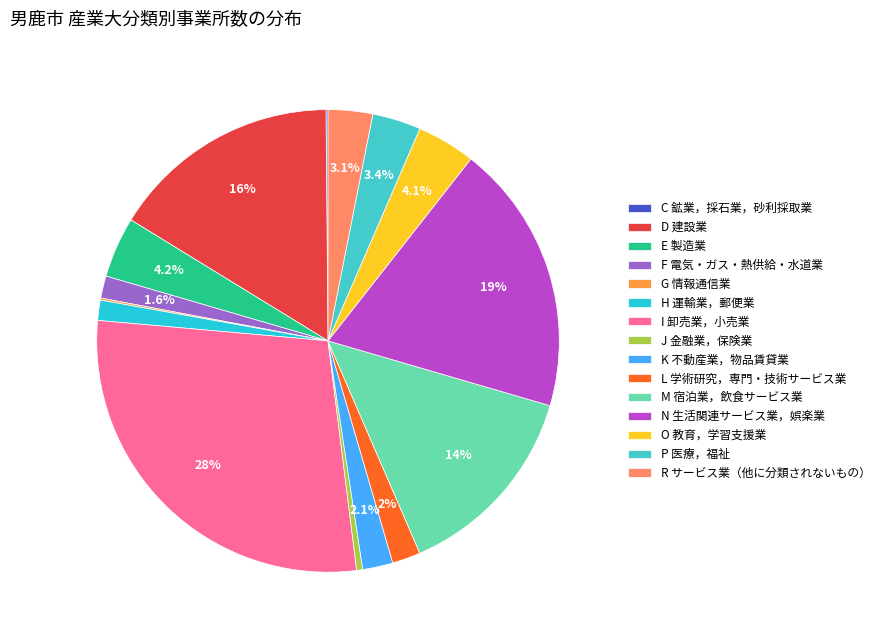

Which slice is the smallest?

C 鉱業，採石業，砂利採取業